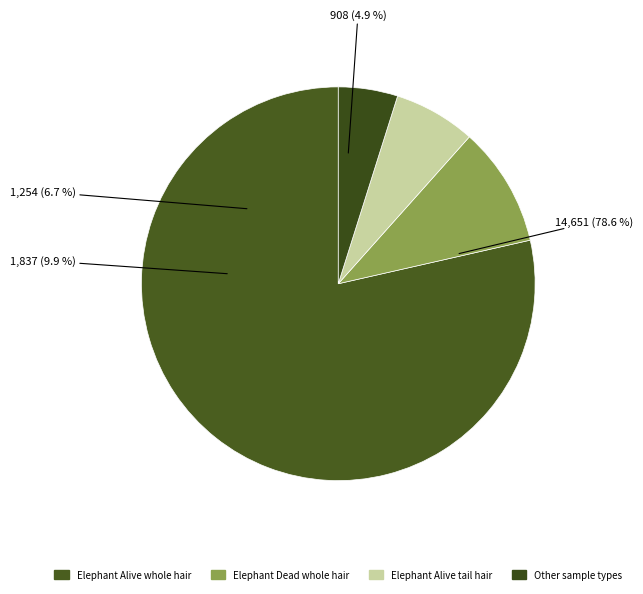

Is 36 the majority of the pie?

No